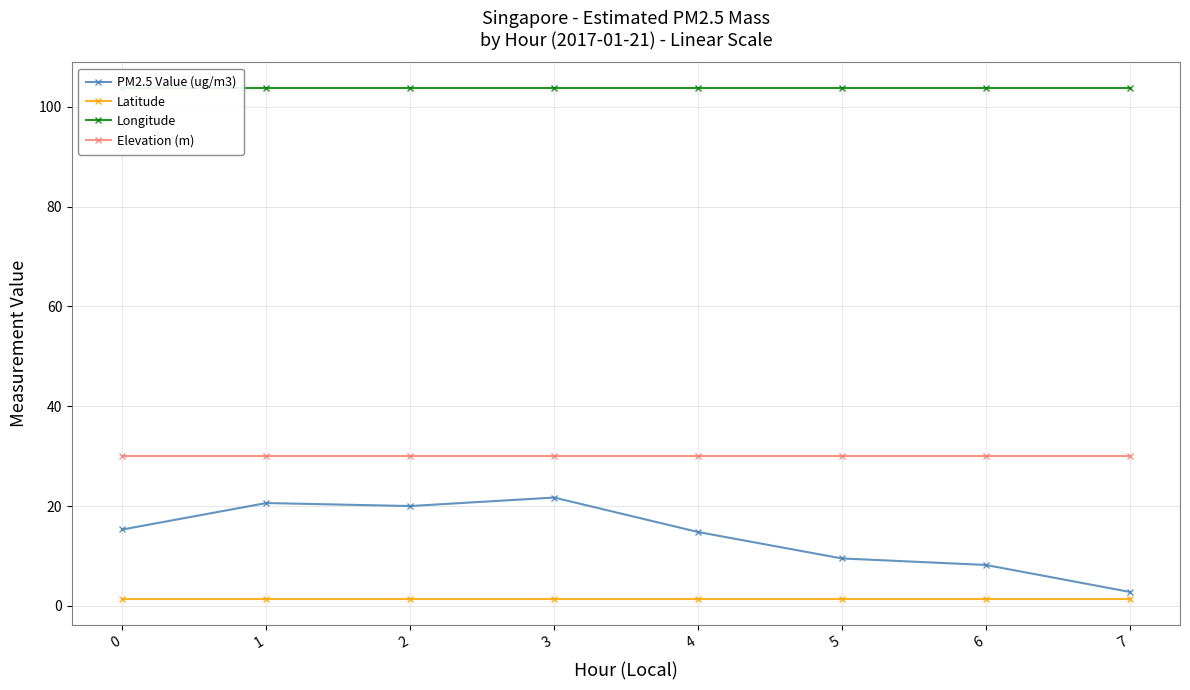

Reading left to right, what are all the values shown in this chart?

PM2.5 Value (ug/m3): 0=15.3	1=20.6	2=20.0	3=21.7	4=14.8	5=9.5	6=8.2	7=2.8
Latitude: 0=1.3	1=1.3	2=1.3	3=1.3	4=1.3	5=1.3	6=1.3	7=1.3
Longitude: 0=103.8	1=103.8	2=103.8	3=103.8	4=103.8	5=103.8	6=103.8	7=103.8
Elevation (m): 0=30.0	1=30.0	2=30.0	3=30.0	4=30.0	5=30.0	6=30.0	7=30.0